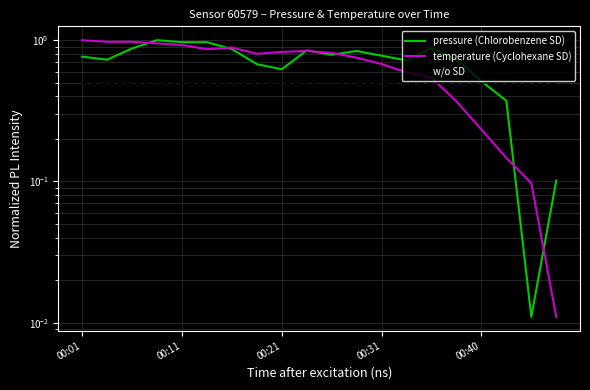

What is the total value across all series at 00:11?

2.2